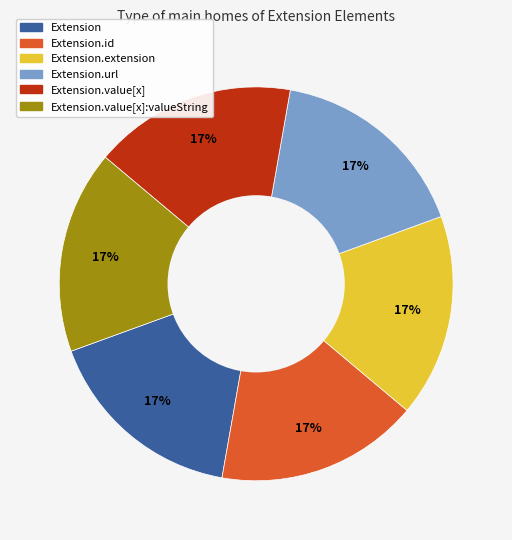

Does any single category account for the majority?

No